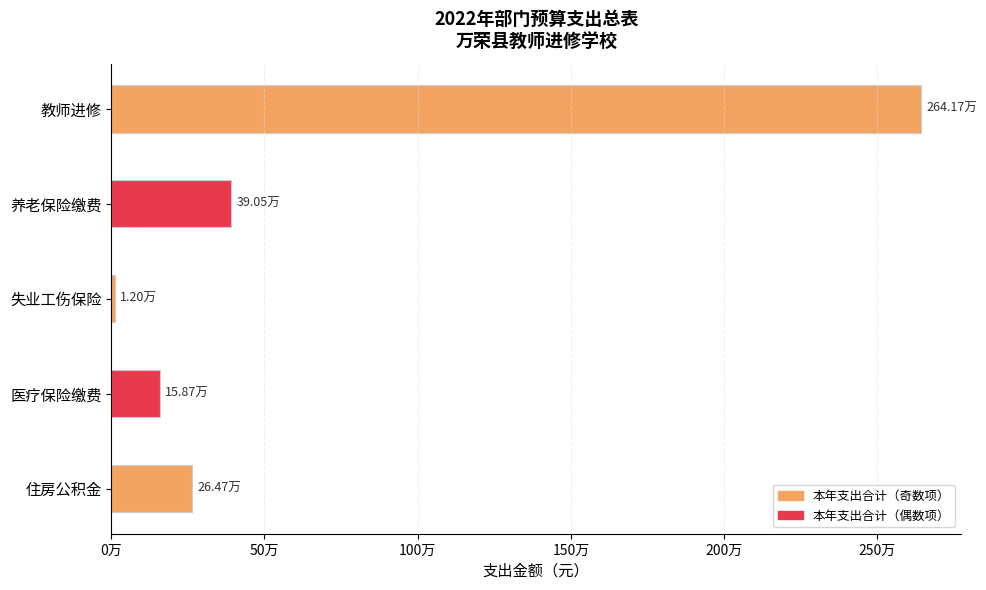

How many bars are there in total?

5